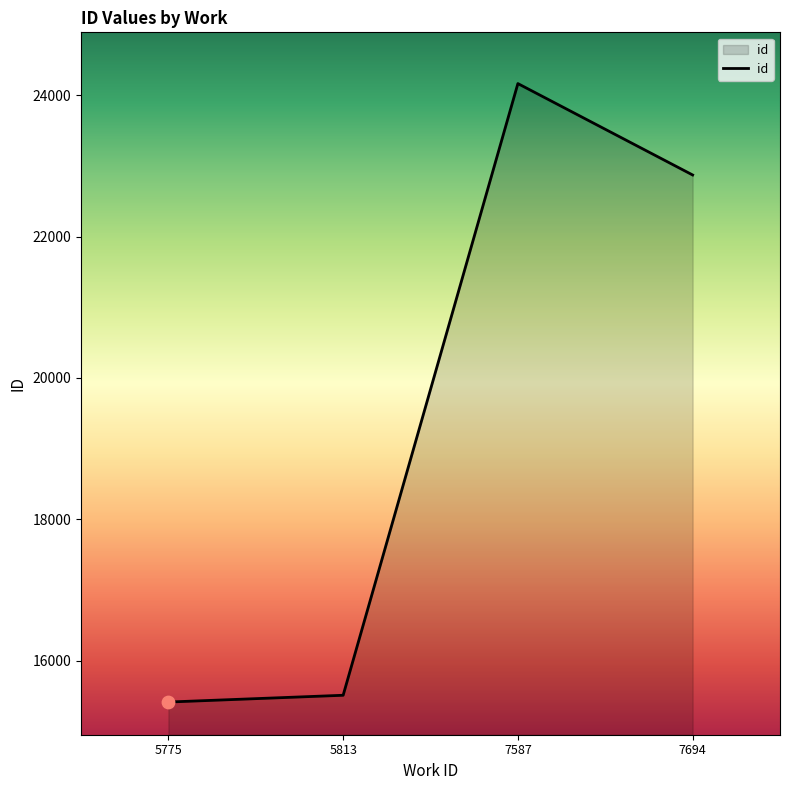

Which has a higher value, 5775 or 7587?

7587